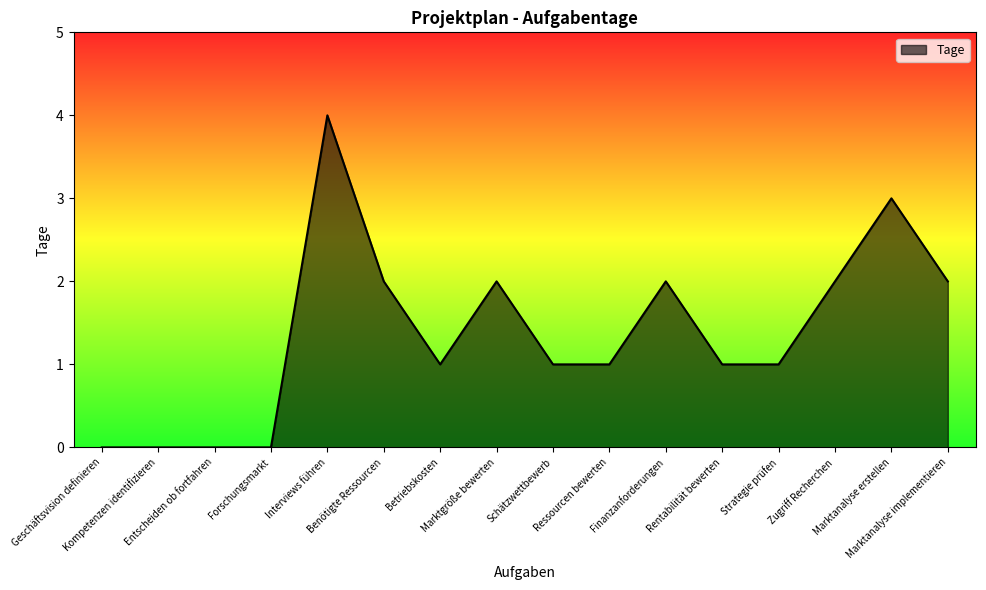

Is it true that the value at Interviews führen is 2?

False